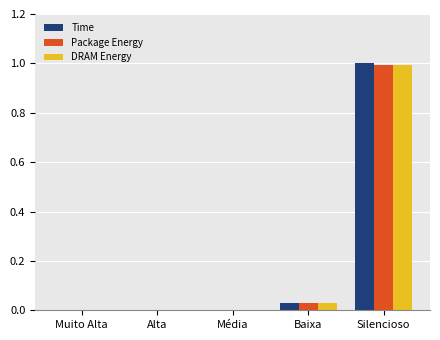

Are the bars grouped side by side (vs. stacked)?

Yes